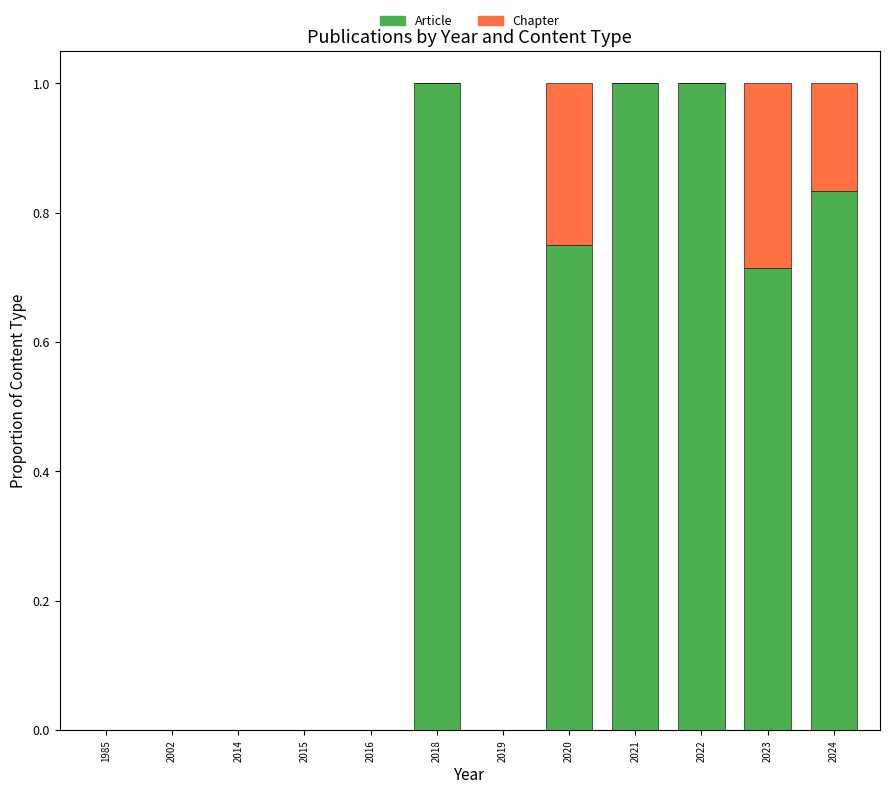

What is the total value across all series at 2018?

1.0